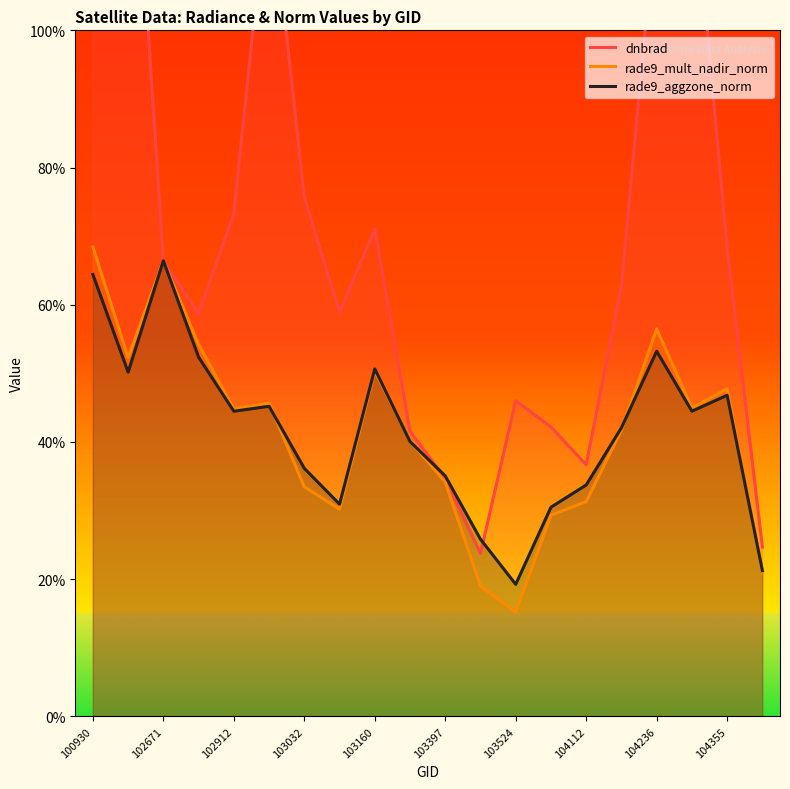

What is the approximate value of rade9_aggzone_norm at 100930?

0.6